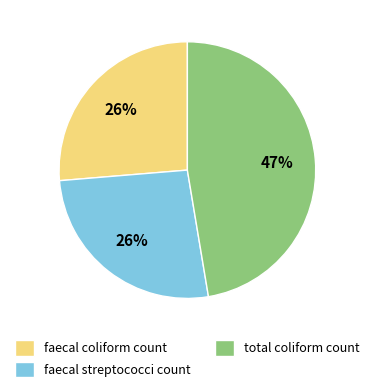

Which category has the biggest portion of the pie?

total coliform count